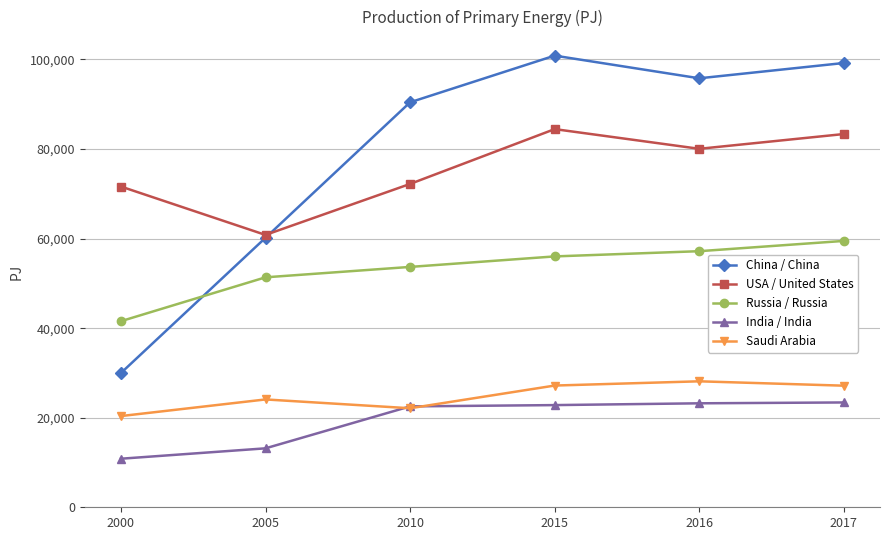

What is the difference between the maximum and minimum values in the China / China series?

70882